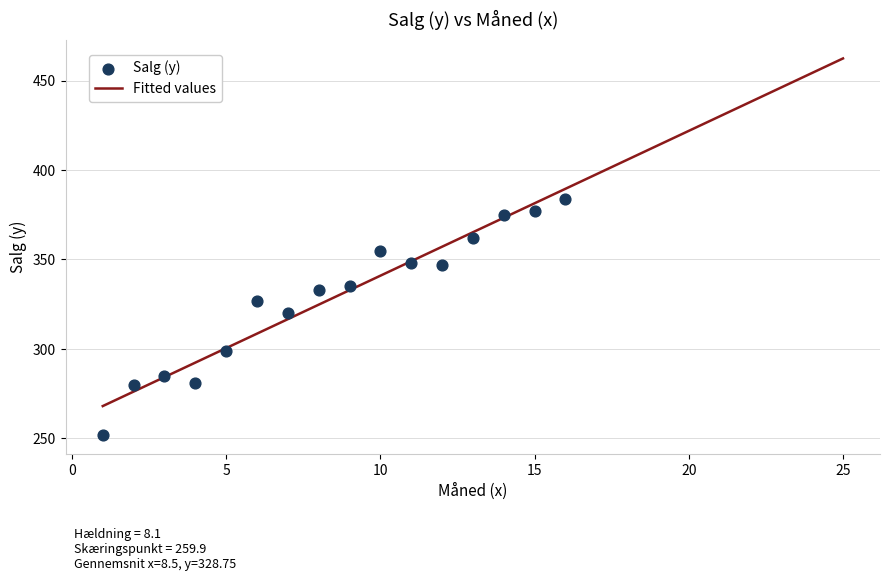

What is the range of X values (max minus min)?

15